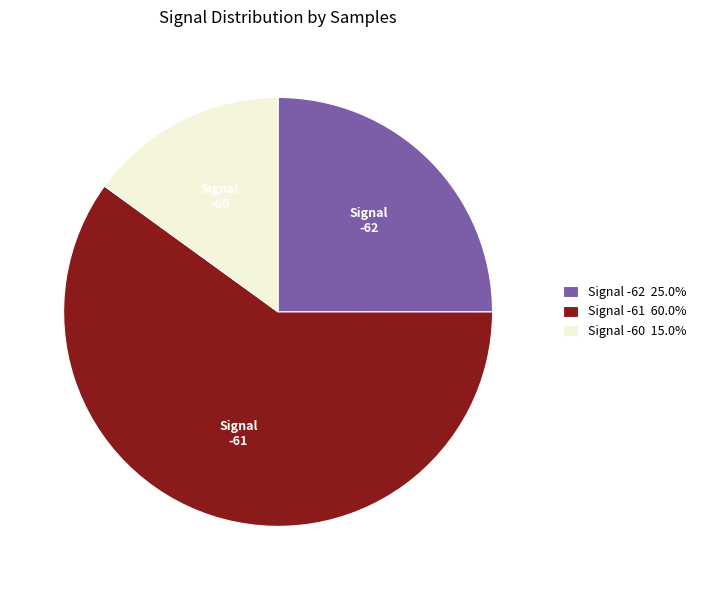

Approximately how many times larger is the value at Signal -60 15.0% compared to Signal -62 25.0%?

0.6